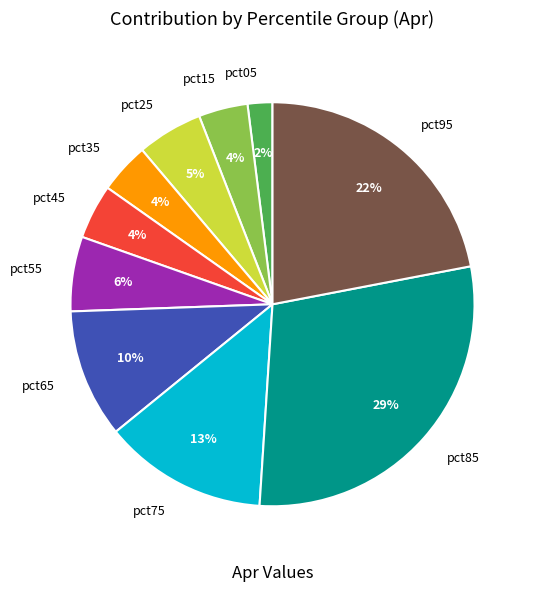

Do pct95 and pct75 together represent more than half of the pie?

No